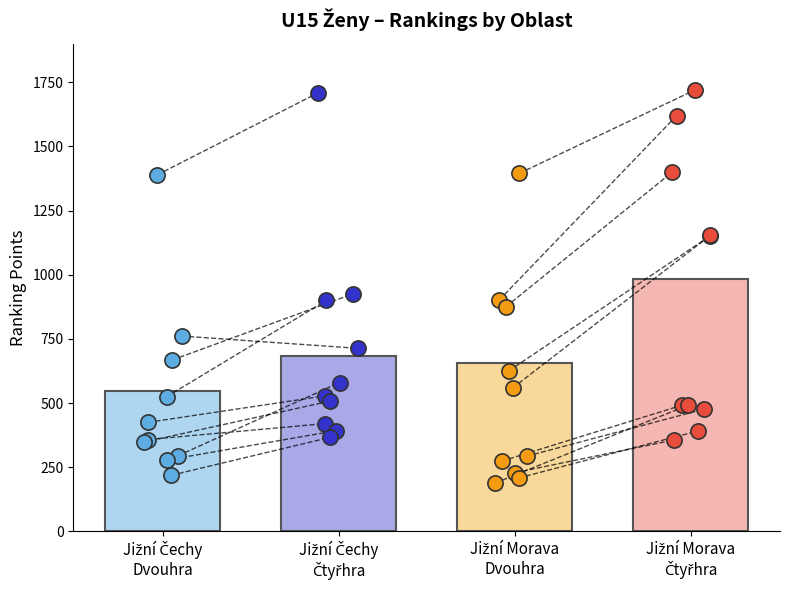

Which series contains the highest Y value?

Jižní Morava Čtyřhra